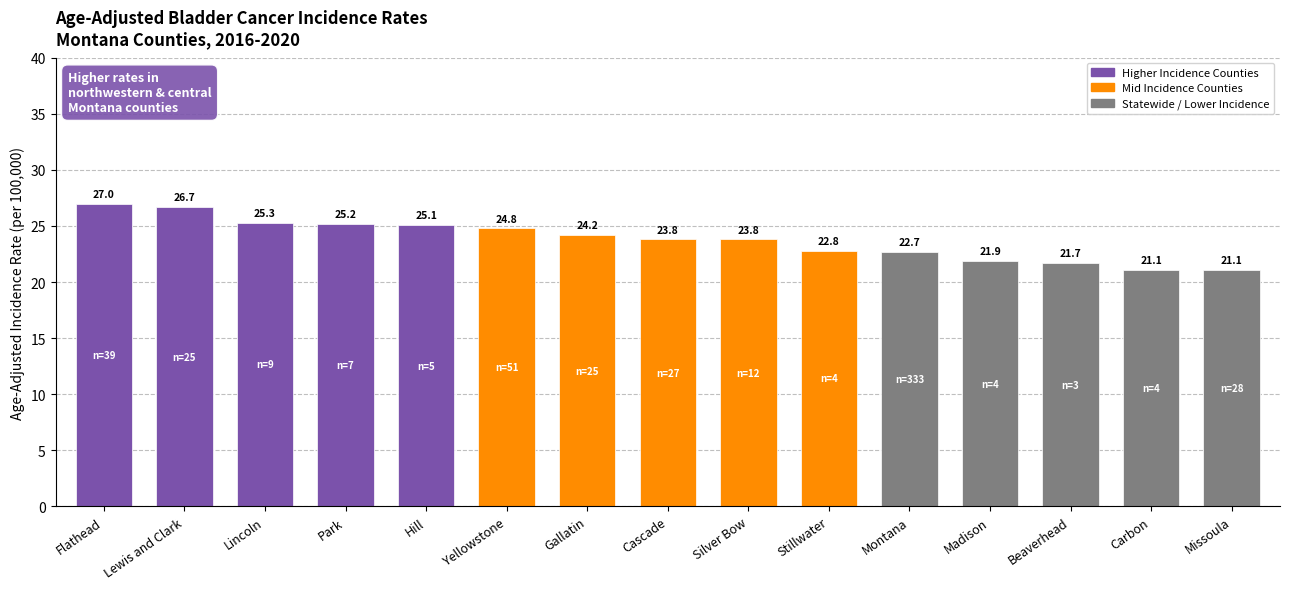

Read the value at Lewis and Clark.

26.7